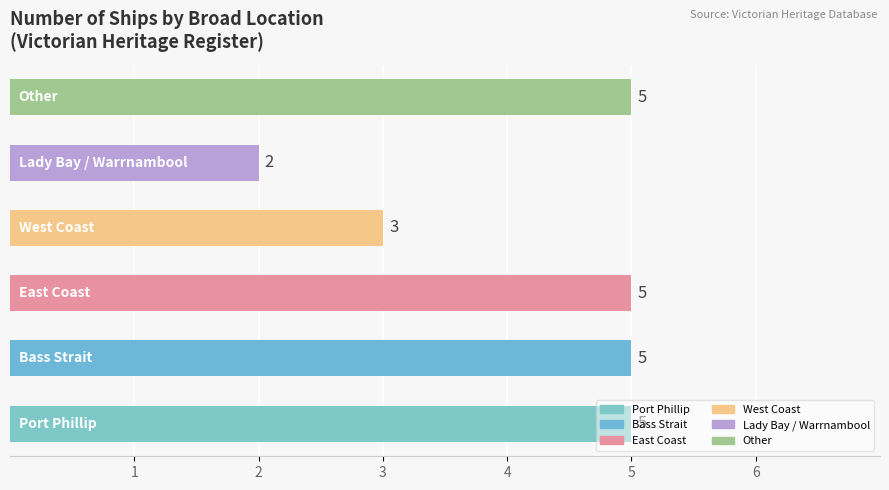

Count the values in the range 3 to 5.

5